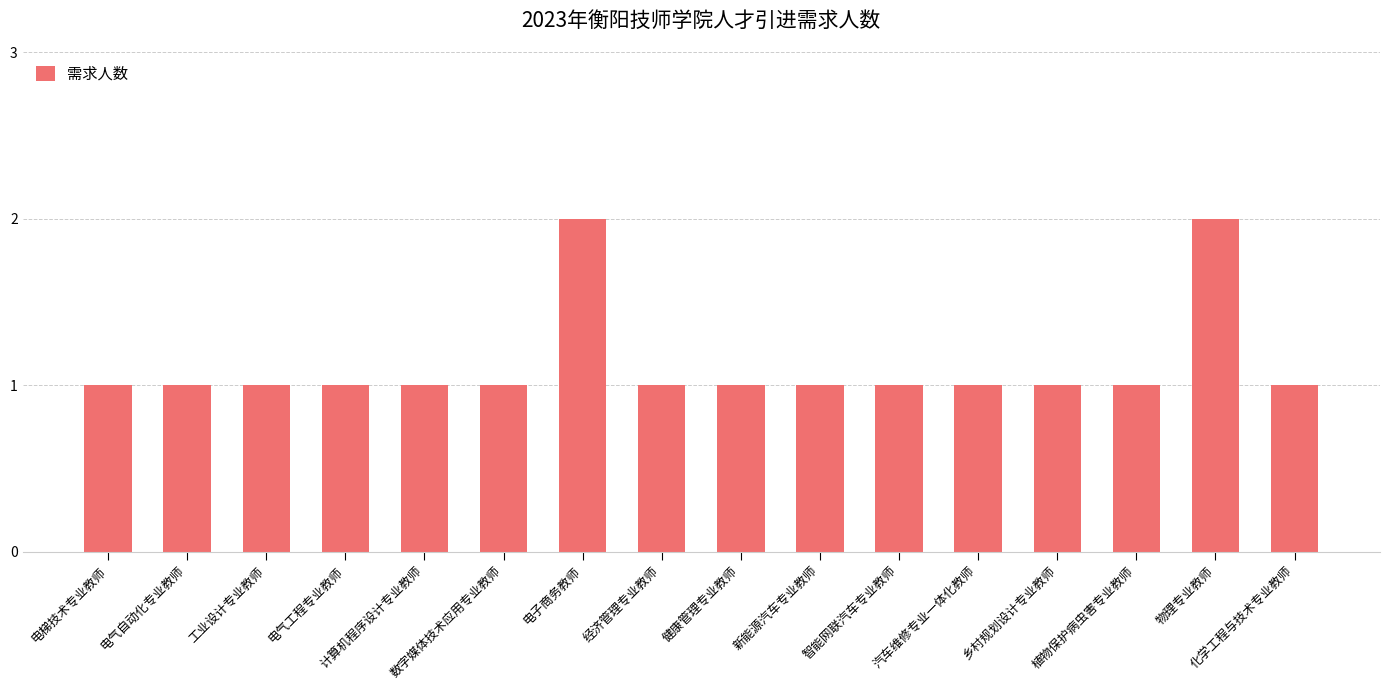

What is the sum of the values at 乡村规划设计专业教师 and 新能源汽车专业教师?

2